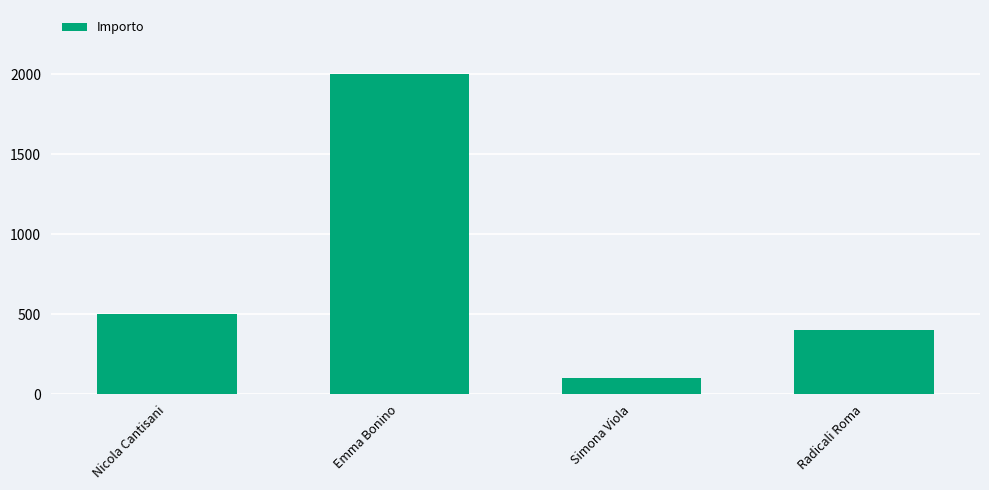

List the labels in order of value, smallest first.

Simona Viola, Radicali Roma, Nicola Cantisani, Emma Bonino